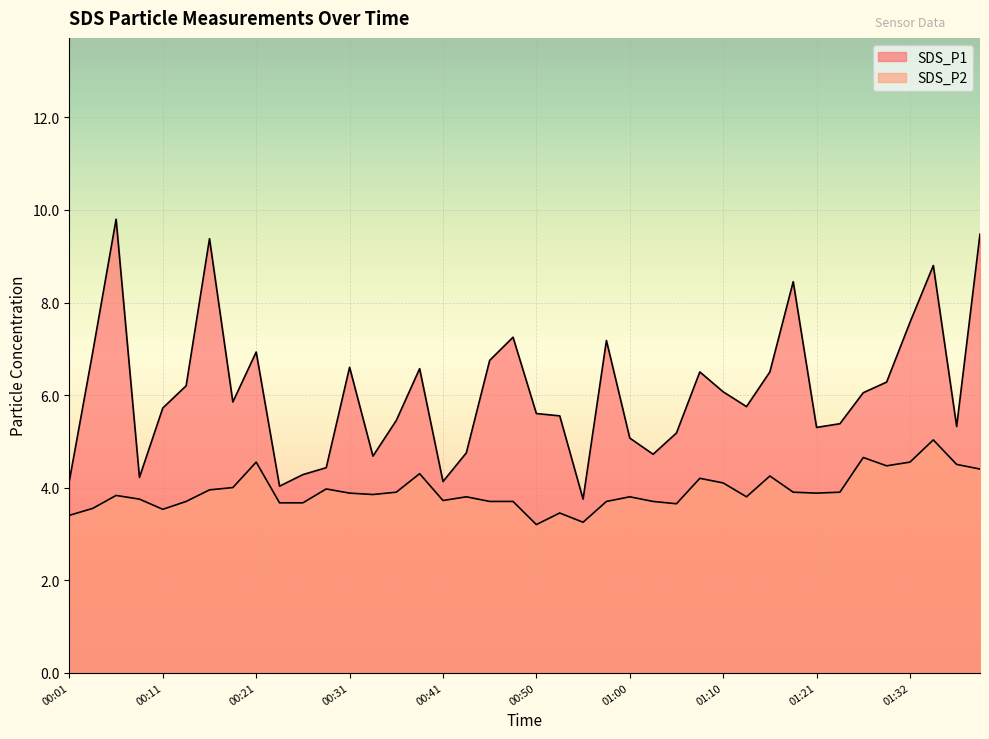

How many lines are shown in the chart?

2